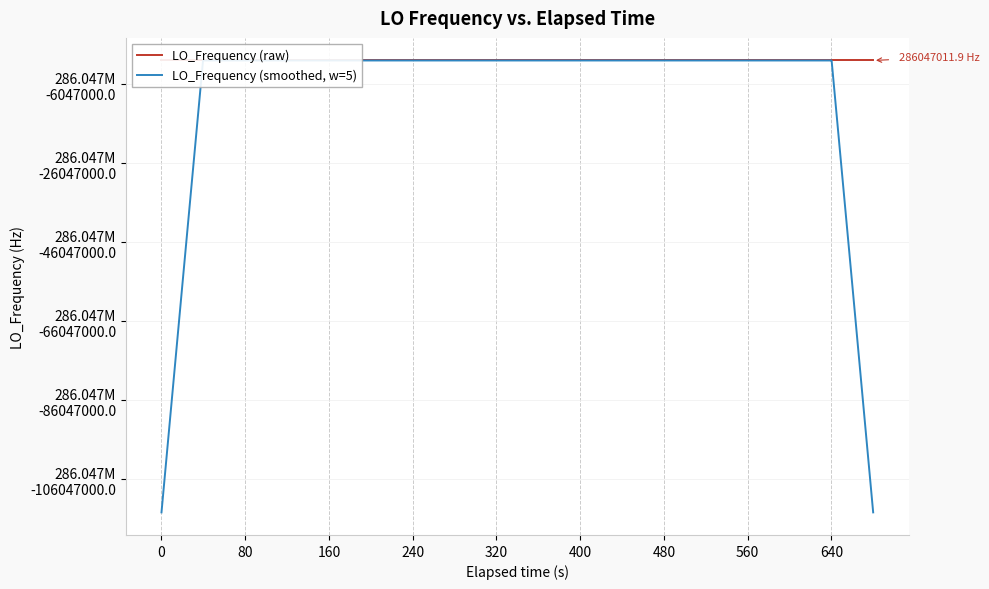

What is the approximate value of LO_Frequency (smoothed, w=5) at 240?

286046998.6